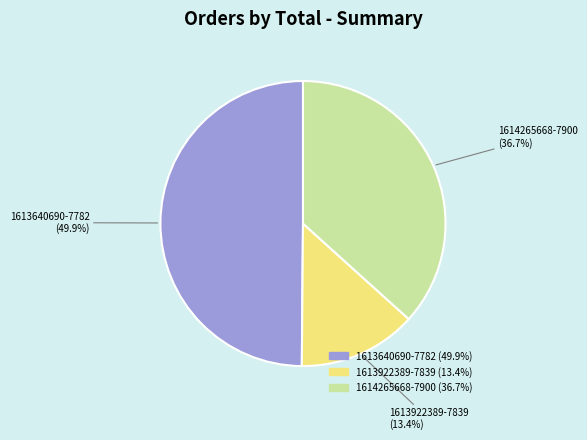

Rank the categories by value from highest to lowest.

1613640690-7782, 1614265668-7900, 1613922389-7839